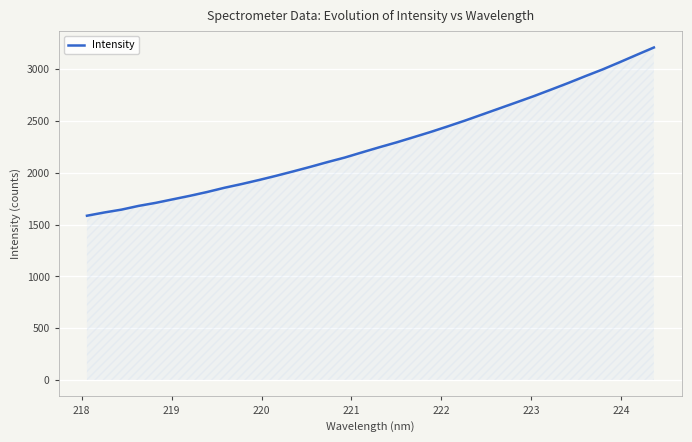

What is the difference between the maximum and minimum values?

1624.2